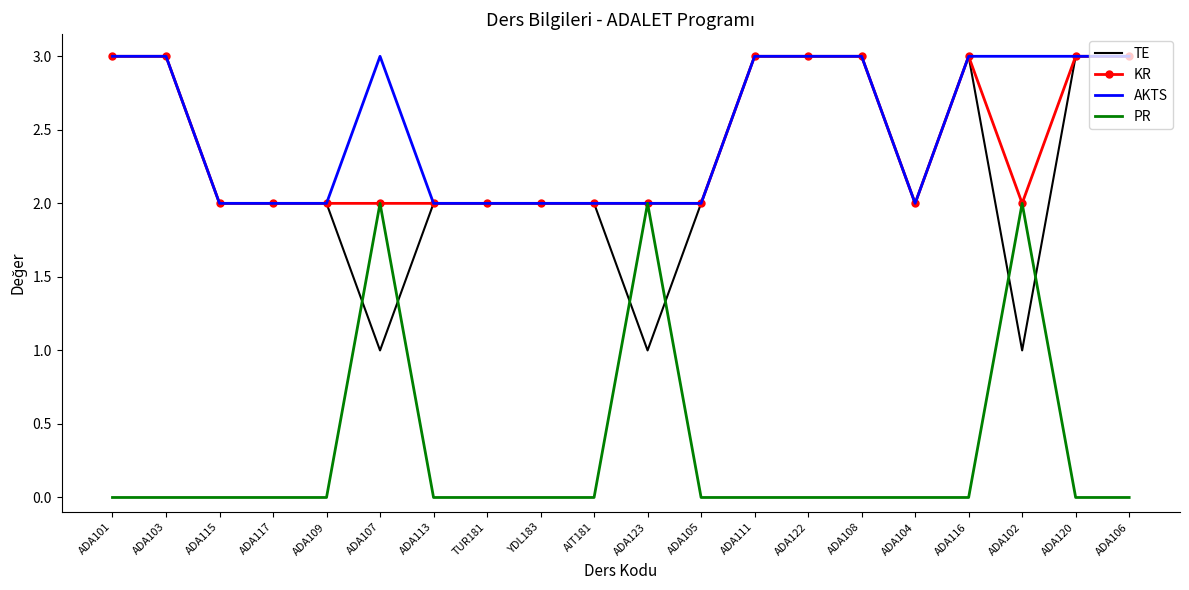

Reading left to right, what are all the values shown in this chart?

TE: 3	3	2	2	2	1	2	2	2	2	1	2	3	3	3	2	3	1	3	3
KR: 3	3	2	2	2	2	2	2	2	2	2	2	3	3	3	2	3	2	3	3
AKTS: 3	3	2	2	2	3	2	2	2	2	2	2	3	3	3	2	3	3	3	3
PR: 0	0	0	0	0	2	0	0	0	0	2	0	0	0	0	0	0	2	0	0